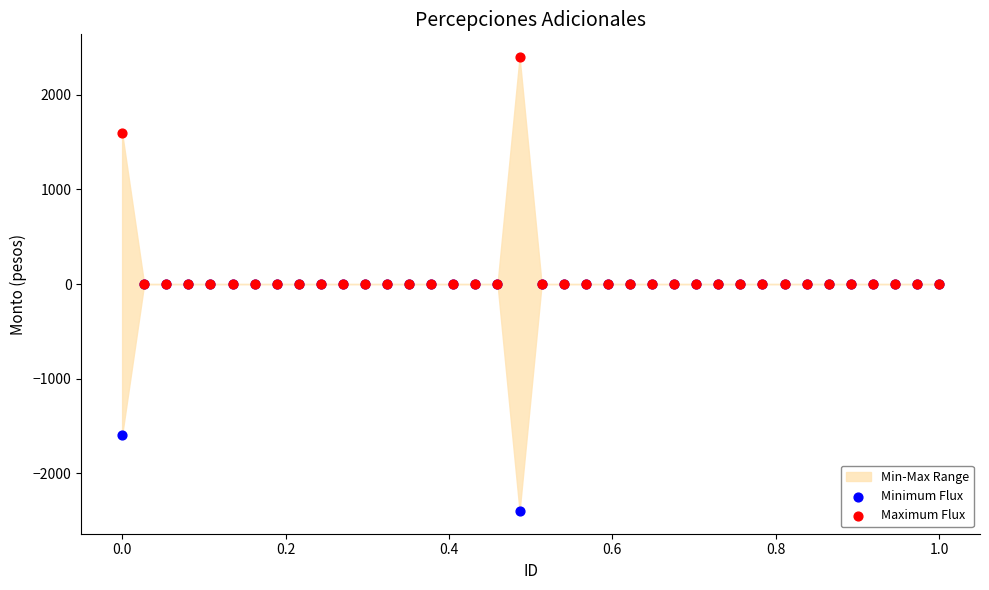

In the Maximum Flux series, what Y value is closest to 1200?

1600